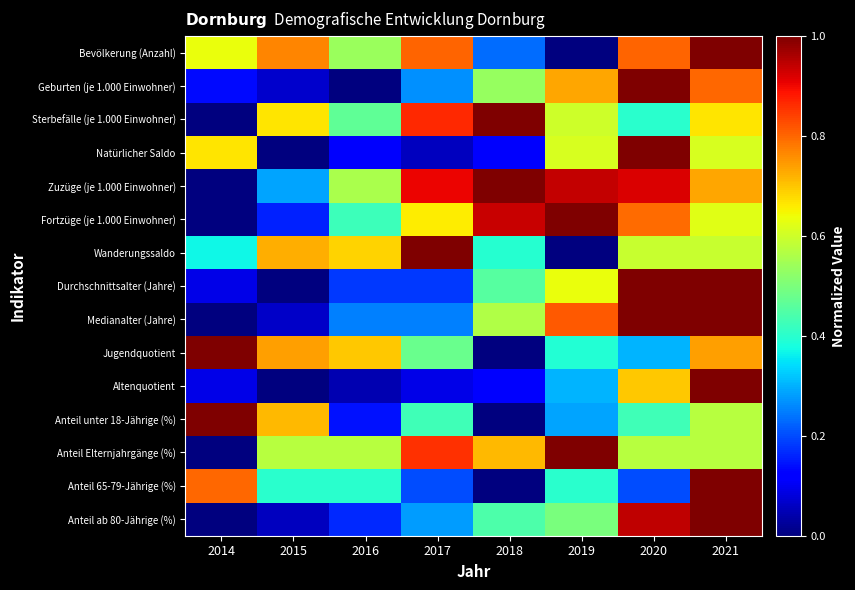

How many categories are shown in the chart?

8